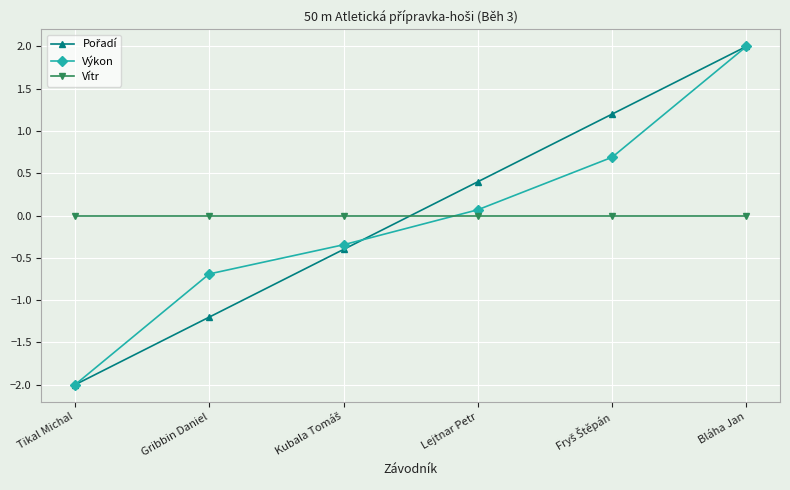

What is the total value across all series at Tikal Michal?

-4.0